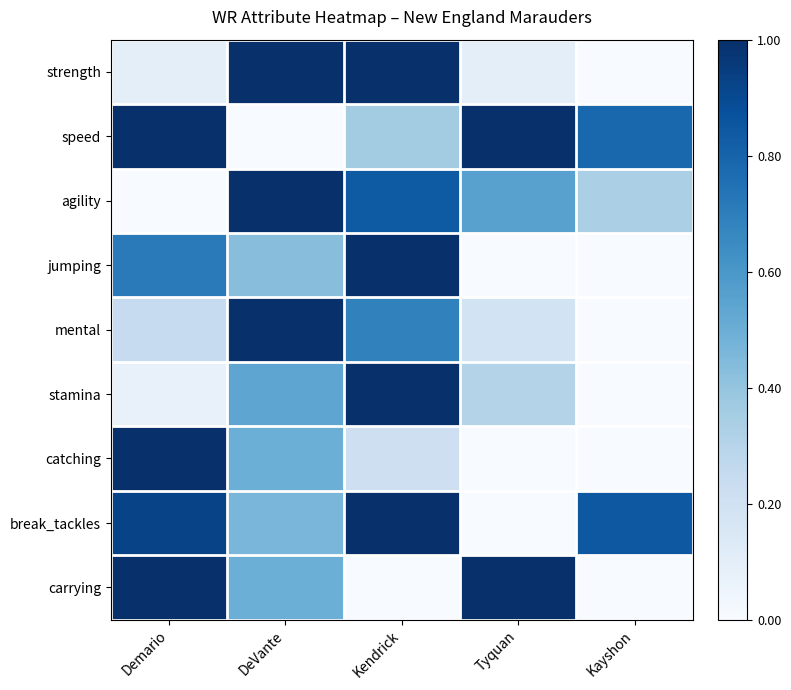

Reading right to left, what are all the values shown in this chart?

strength: Kayshon=0.0	Tyquan=0.1	Kendrick=1.0	DeVante=1.0	Demario=0.1
speed: Kayshon=0.8	Tyquan=1.0	Kendrick=0.4	DeVante=0.0	Demario=1.0
agility: Kayshon=0.3	Tyquan=0.6	Kendrick=0.8	DeVante=1.0	Demario=0.0
jumping: Kayshon=0.0	Tyquan=0.0	Kendrick=1.0	DeVante=0.4	Demario=0.7
mental: Kayshon=0.0	Tyquan=0.2	Kendrick=0.7	DeVante=1.0	Demario=0.2
stamina: Kayshon=0.0	Tyquan=0.3	Kendrick=1.0	DeVante=0.5	Demario=0.1
catching: Kayshon=0.0	Tyquan=0.0	Kendrick=0.2	DeVante=0.5	Demario=1.0
break_tackles: Kayshon=0.8	Tyquan=0.0	Kendrick=1.0	DeVante=0.5	Demario=0.9
carrying: Kayshon=0.0	Tyquan=1.0	Kendrick=0.0	DeVante=0.5	Demario=1.0